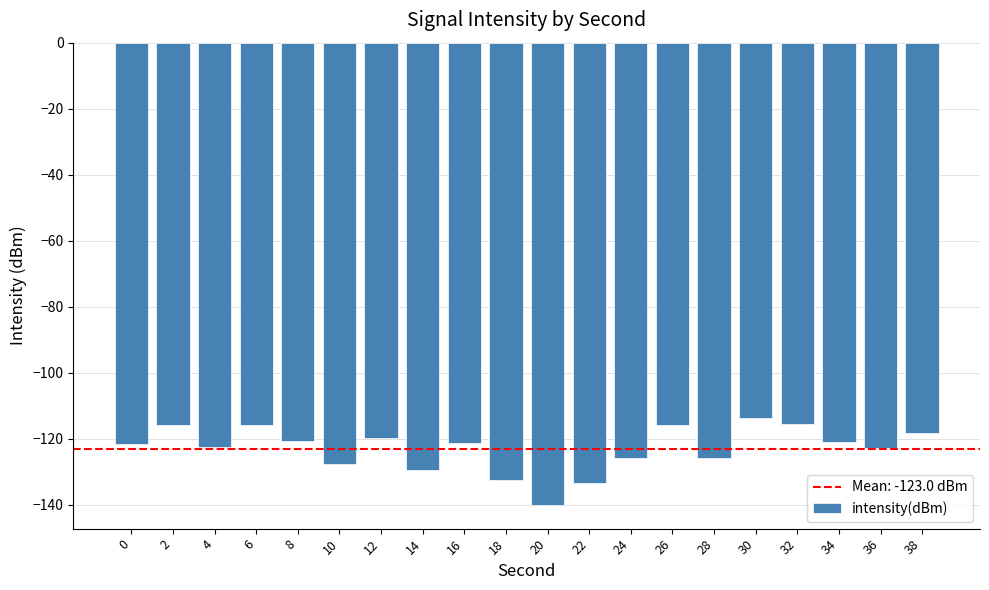

Read the value at 14.

-129.5